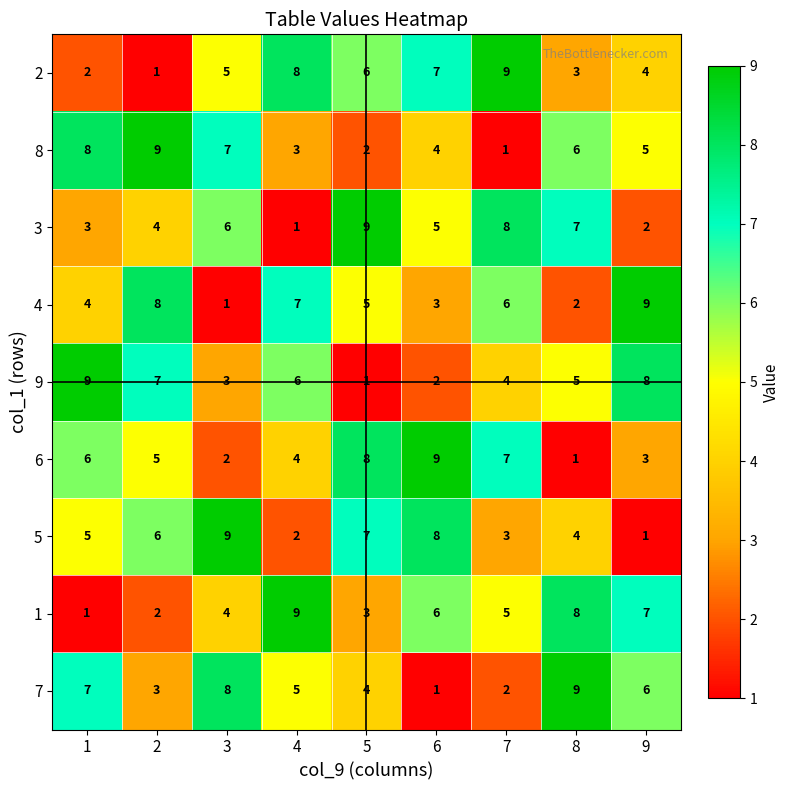

What is the difference between the maximum and minimum values in the 9 series?

8